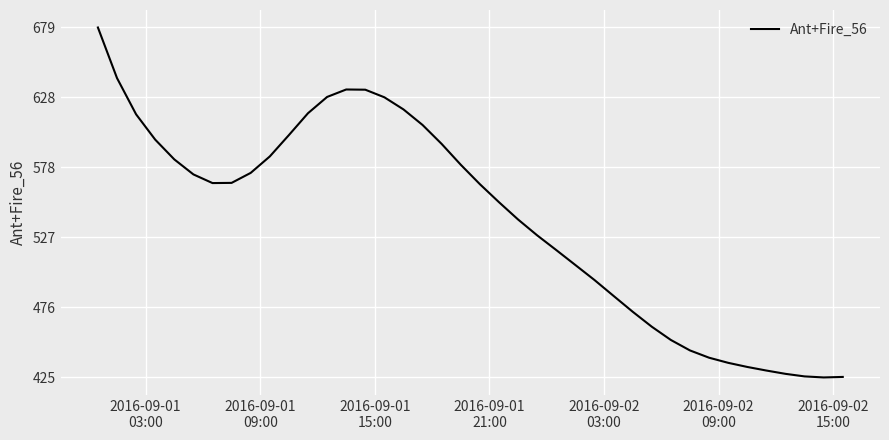

What is the difference between the maximum and minimum values?

253.7